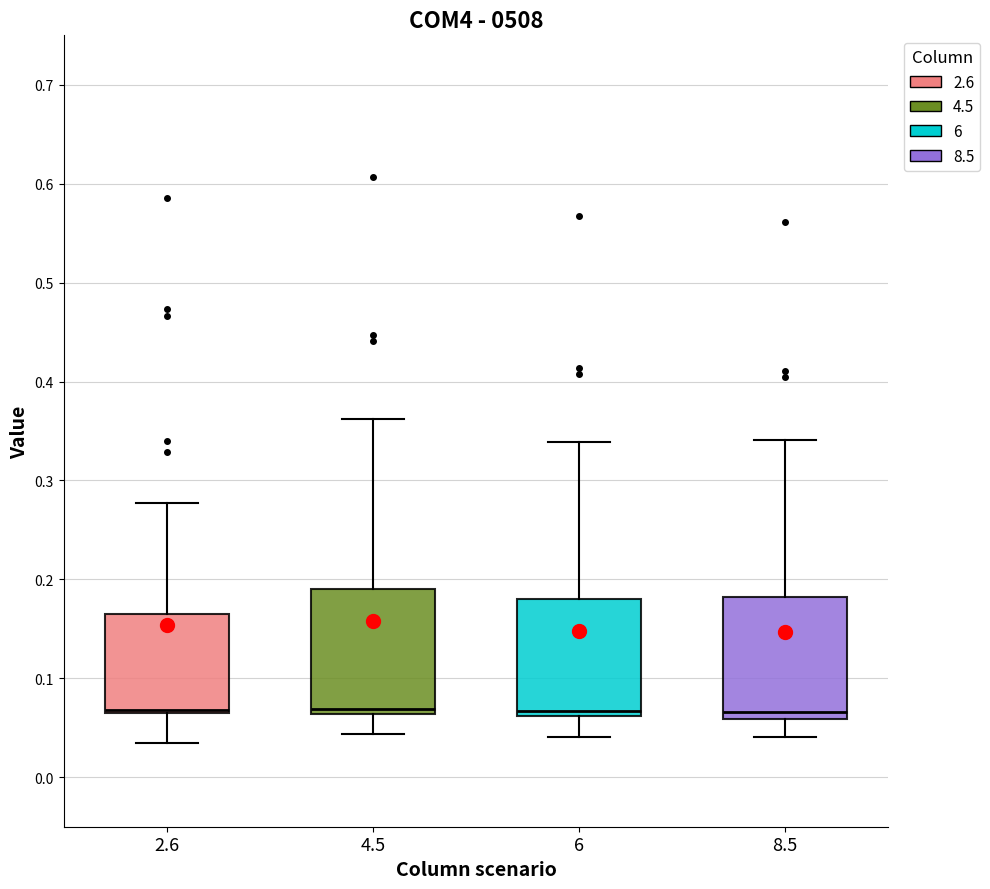

Reading left to right, read every box against the y-axis: the position of its median line, the range the box covers, and the ends of its whiskers. The values are not printed on the chart, so give them approximately, as read against the axis.

2.6: median 0.07, box 0.06 to 0.16, whiskers 0.03 to 0.28
4.5: median 0.07, box 0.06 to 0.19, whiskers 0.04 to 0.36
6: median 0.07, box 0.06 to 0.18, whiskers 0.04 to 0.34
8.5: median 0.07, box 0.06 to 0.18, whiskers 0.04 to 0.34